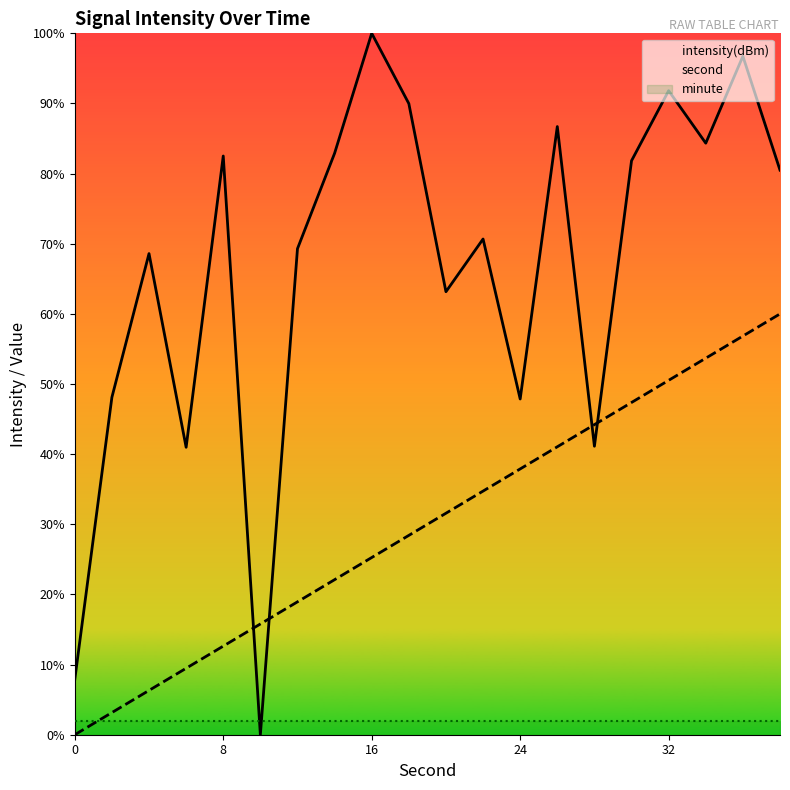

Which series has the largest total across all categories?

intensity(dBm)